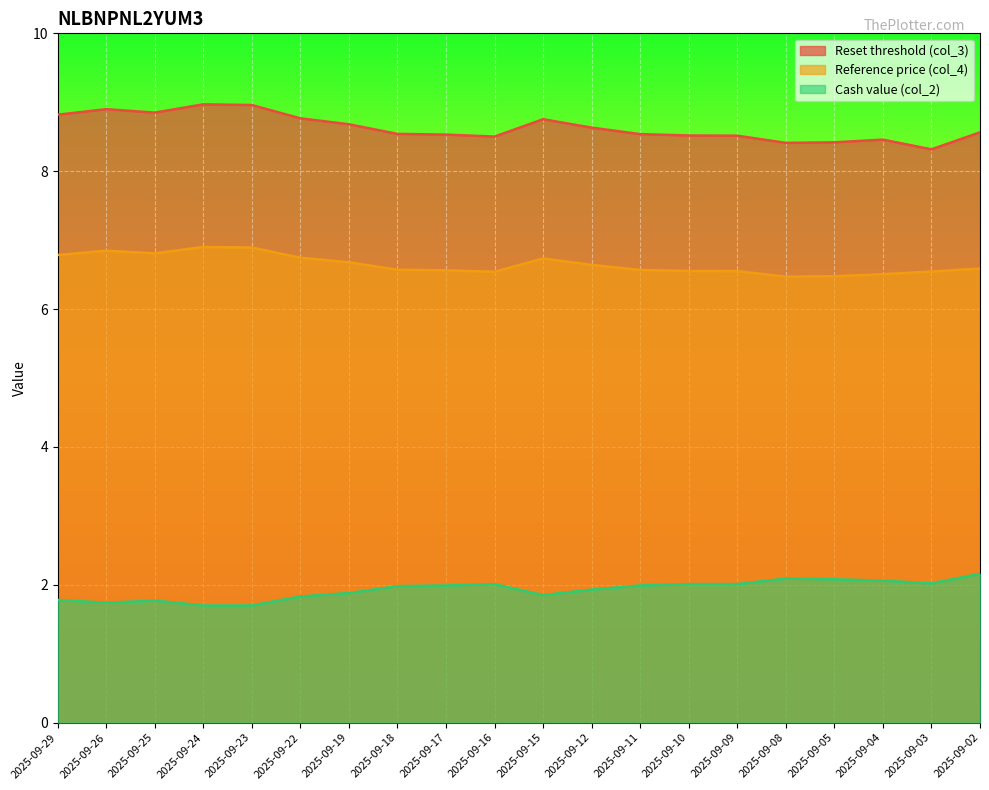

What is the difference between the second highest and second lowest values in the Cash value (col_2) series?

0.4